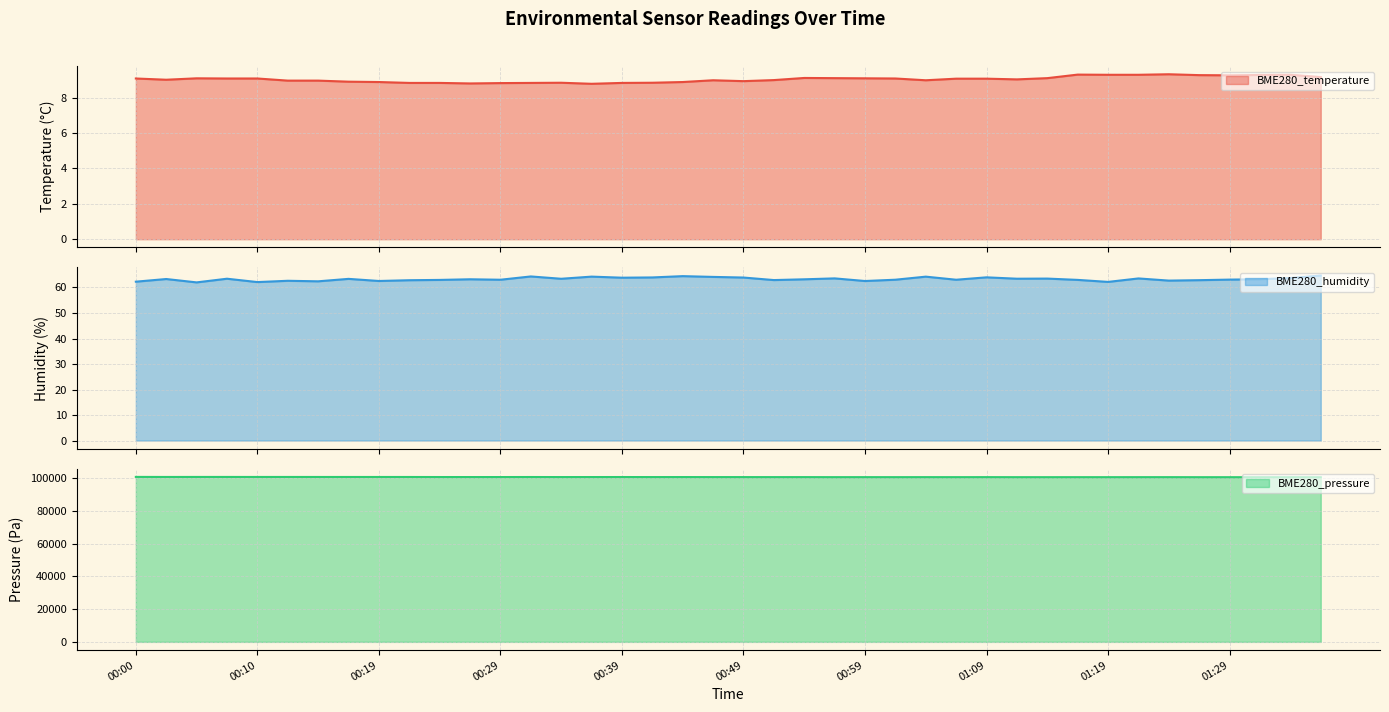

True or false: BME280_temperature line and BME280_pressure line intersect in this chart.

False